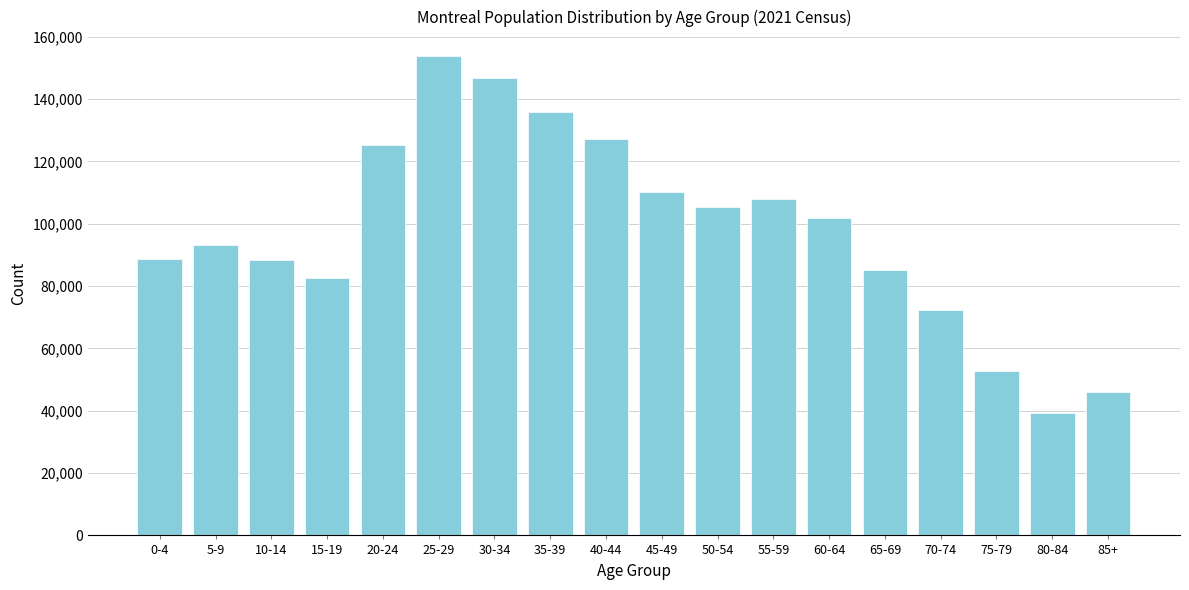

At which category does the chart reach its minimum across all series?

80-84